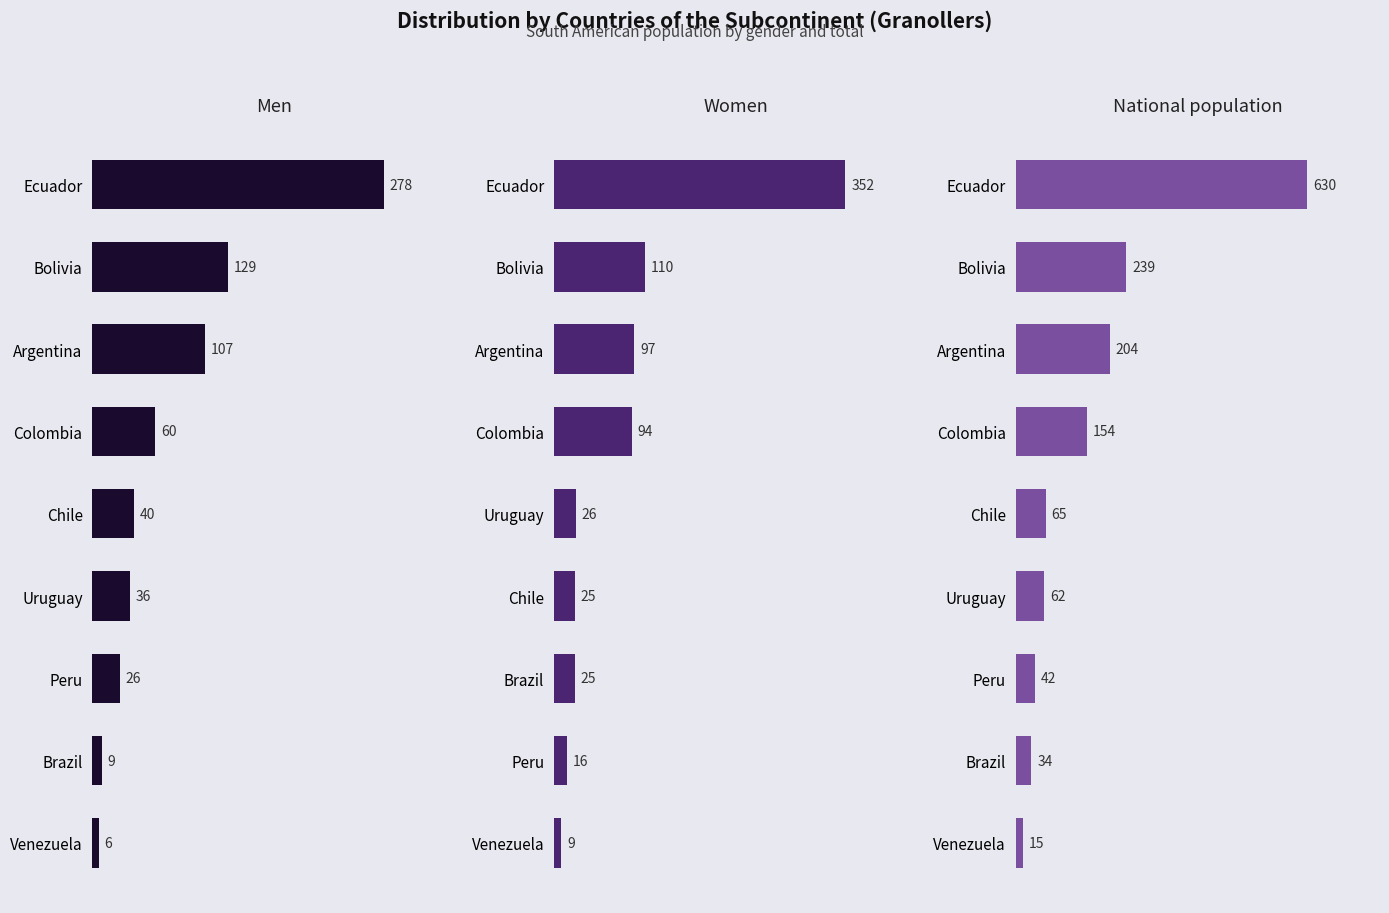

Which series has the largest range (max minus min)?

National population